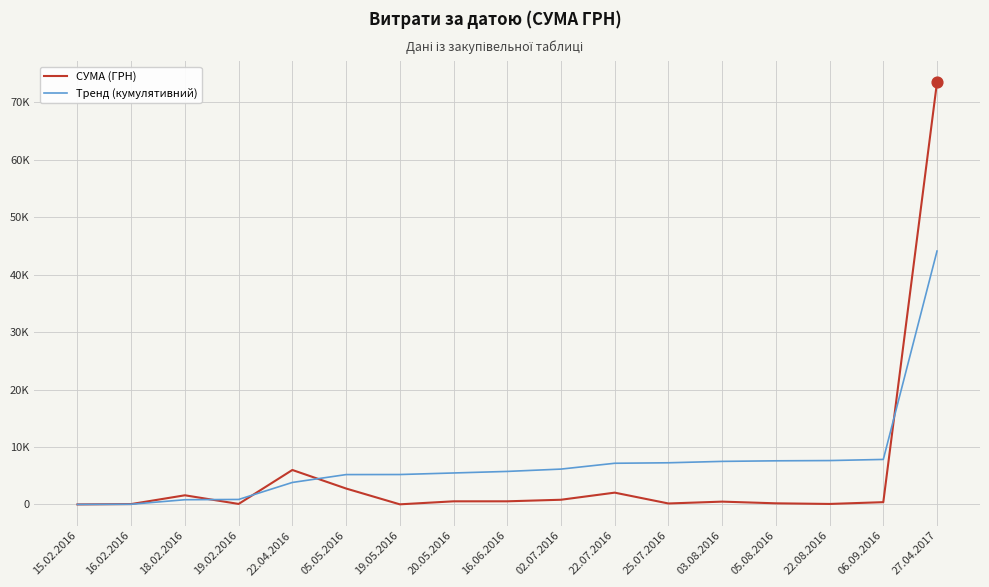

What are all the series names shown in the legend?

СУМА (ГРН), Тренд (кумулятивний)